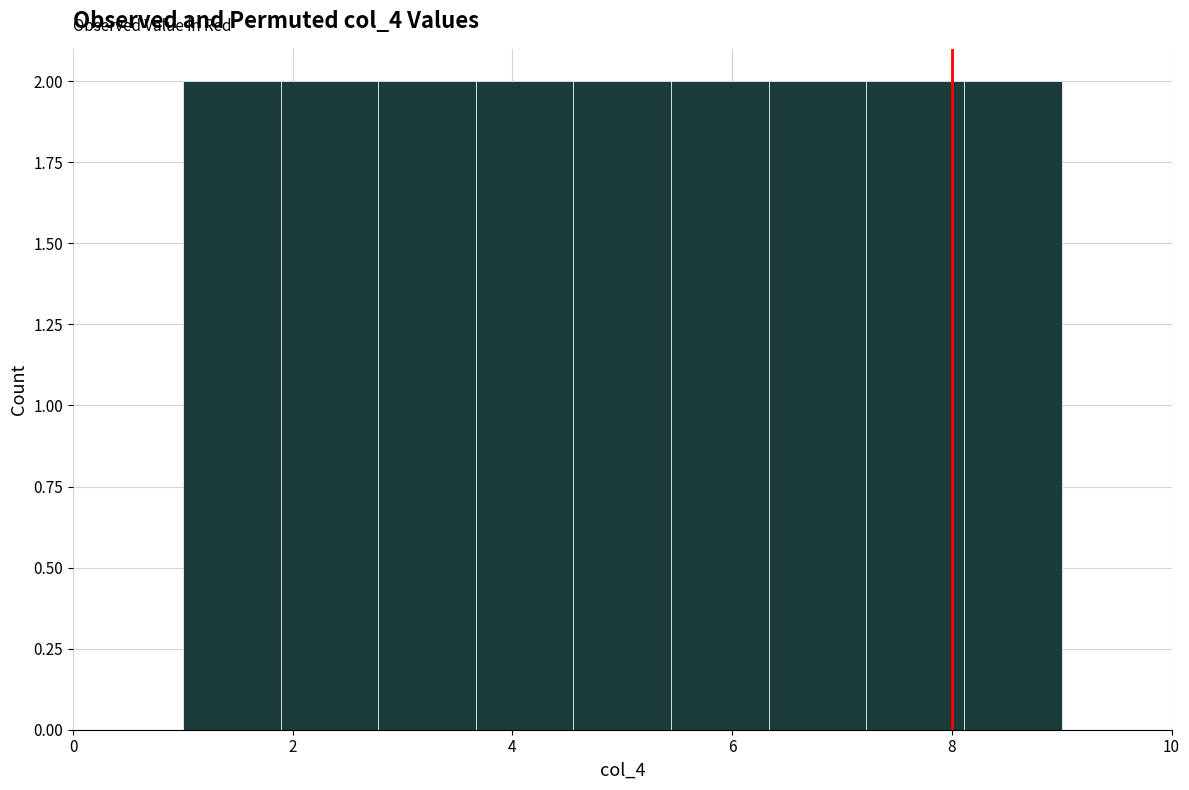

Reading left to right, list every bar in this chart as the range it spans on the x-axis followed by its height. Neither the bar edges nor the heights are printed on the chart, so give them approximately, as read against the axes.

1.0 to 1.8: 2
1.8 to 2.8: 2
2.8 to 3.6: 2
3.6 to 4.6: 2
4.6 to 5.4: 2
5.4 to 6.4: 2
6.4 to 7.2: 2
7.2 to 8.2: 2
8.2 to 9.0: 2